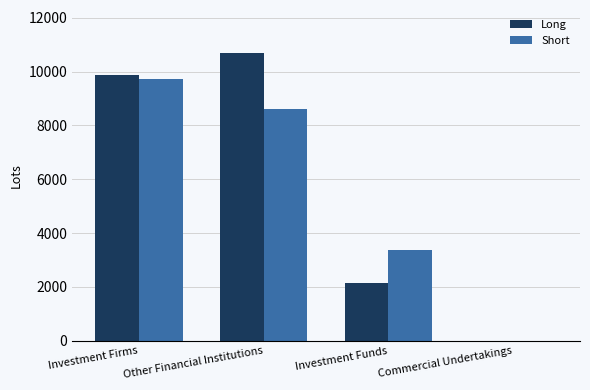

Which series has the largest total across all categories?

Long